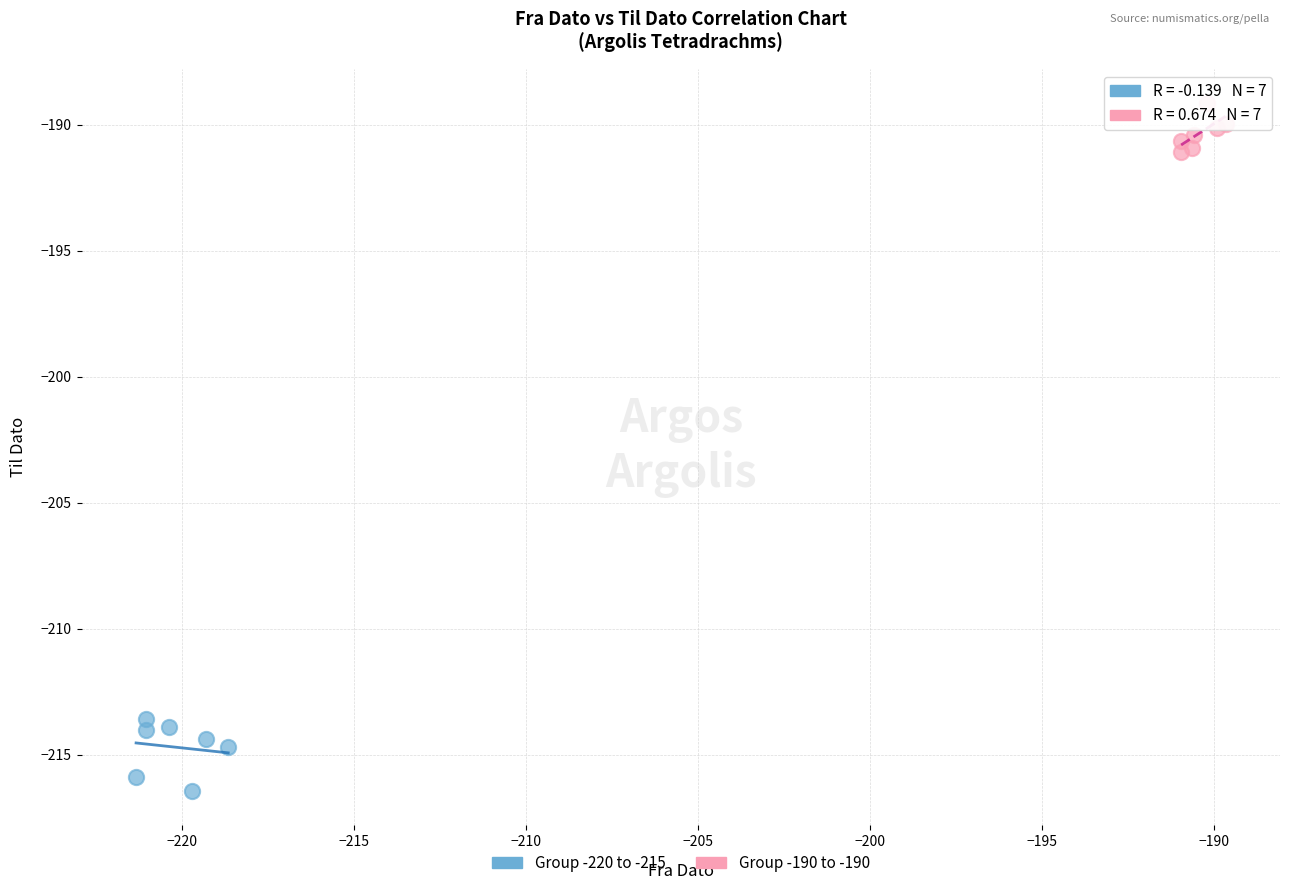

Which series contains the highest Y value?

Group -190 to -190